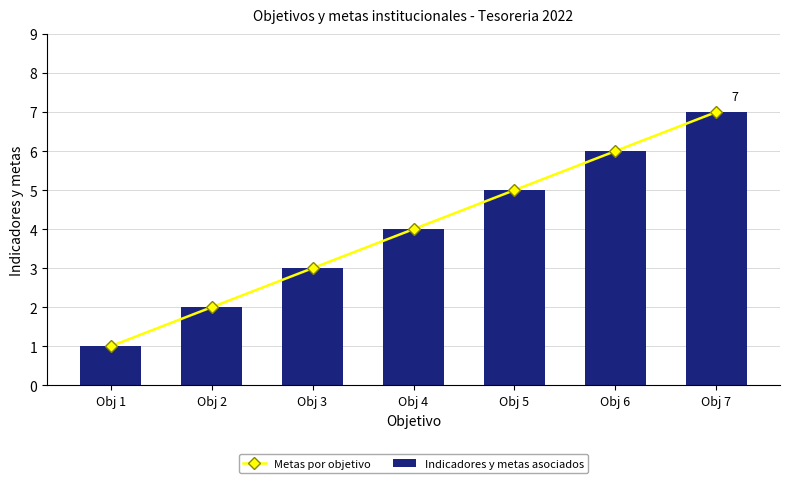

List the series in order of their peak value, lowest first.

Metas por objetivo, Indicadores y metas asociados